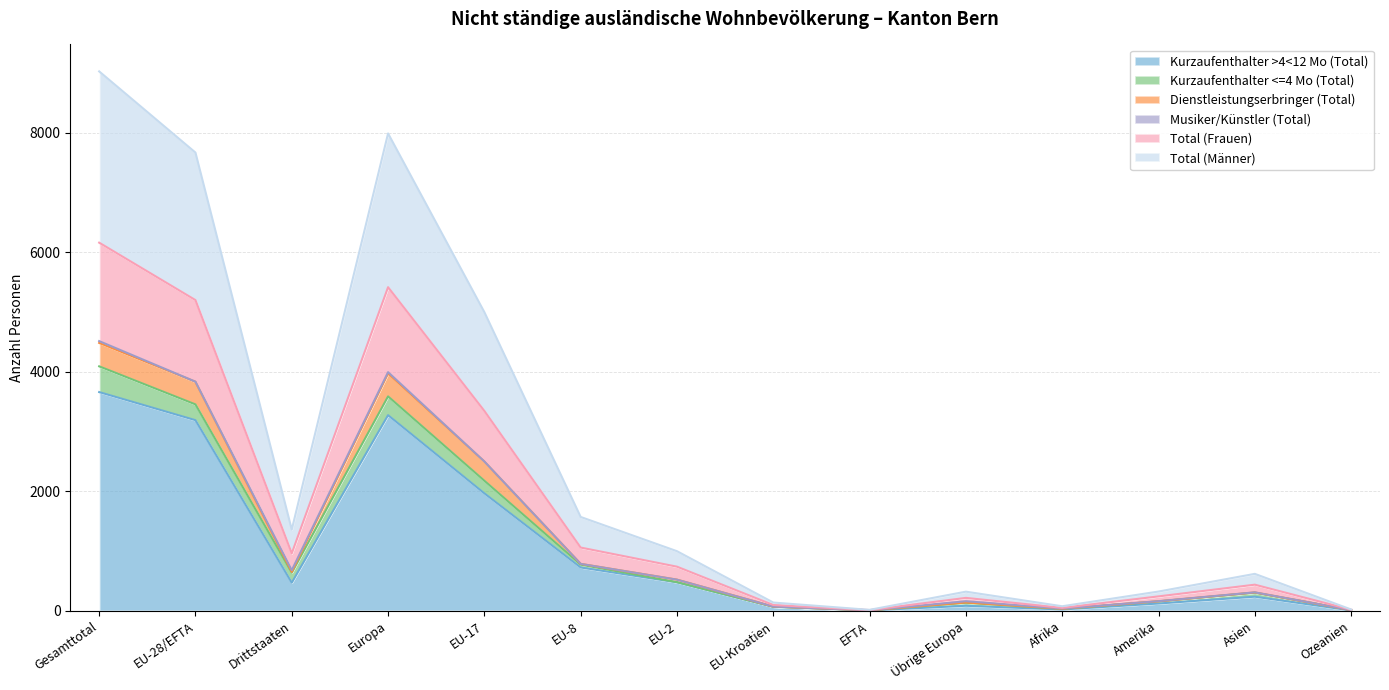

What is the lowest value of the Kurzaufenthalter >4<12 Mo (Total) series?

6